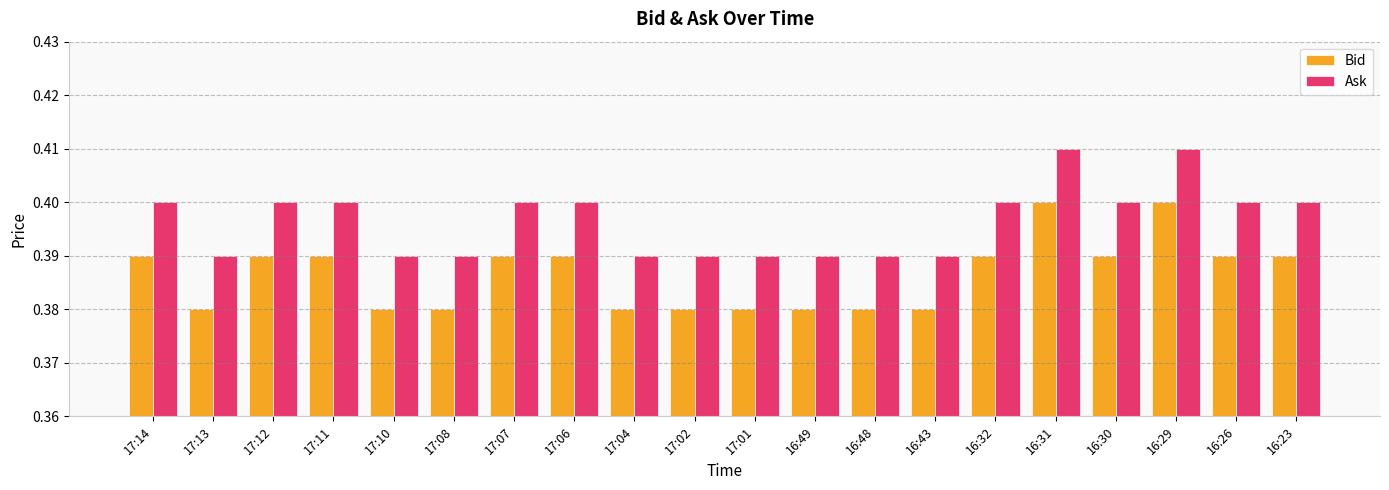

What is the total value across all series at 17:08?

0.8